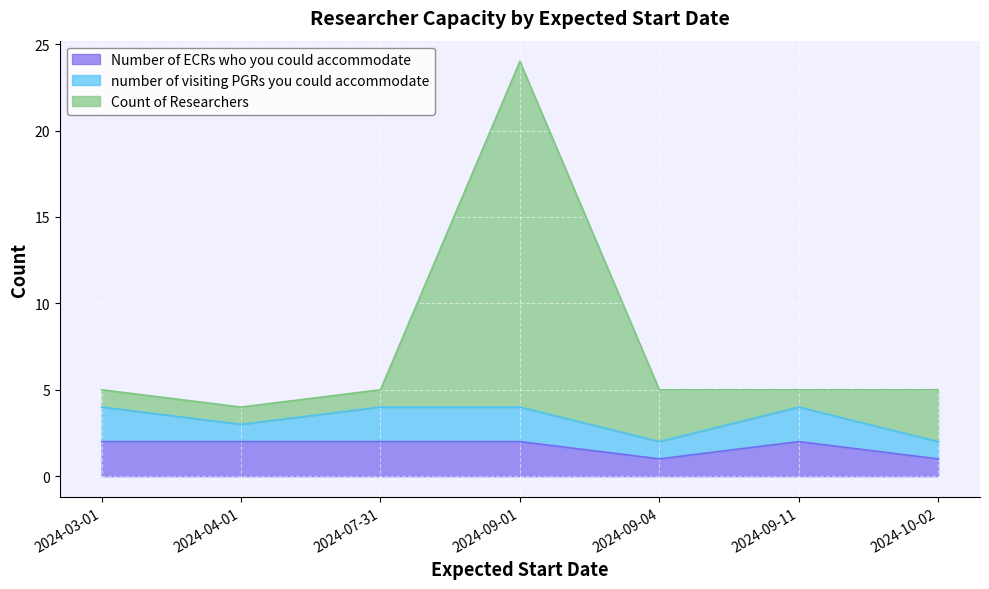

The Number of ECRs who you could accommodate series shows 1 at 2024-10-02. True or false?

True